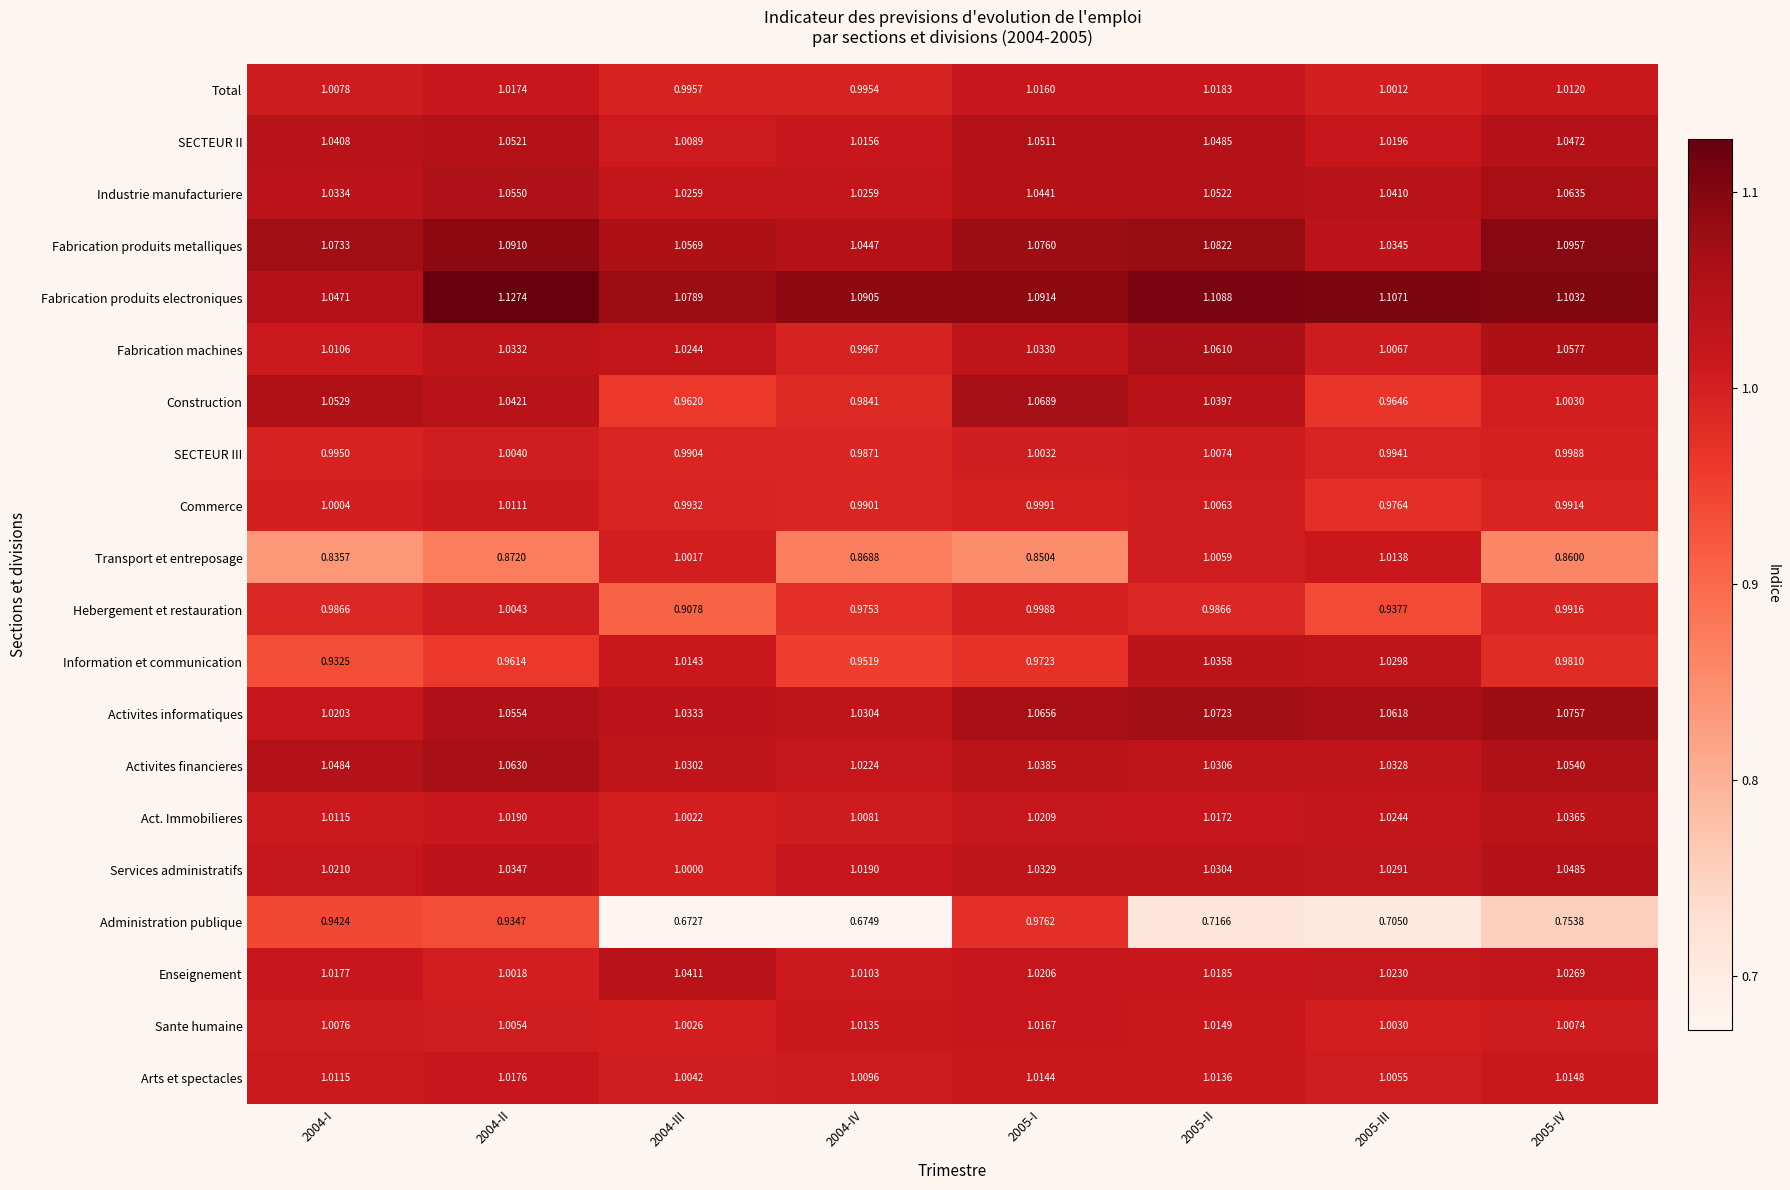

List the series in order of their peak value, lowest first.

Administration publique, Hebergement et restauration, SECTEUR III, Commerce, Transport et entreposage, Sante humaine, Arts et spectacles, Total, Information et communication, Act. Immobilieres, Enseignement, Services administratifs, SECTEUR II, Fabrication machines, Activites financieres, Industrie manufacturiere, Construction, Activites informatiques, Fabrication produits metalliques, Fabrication produits electroniques